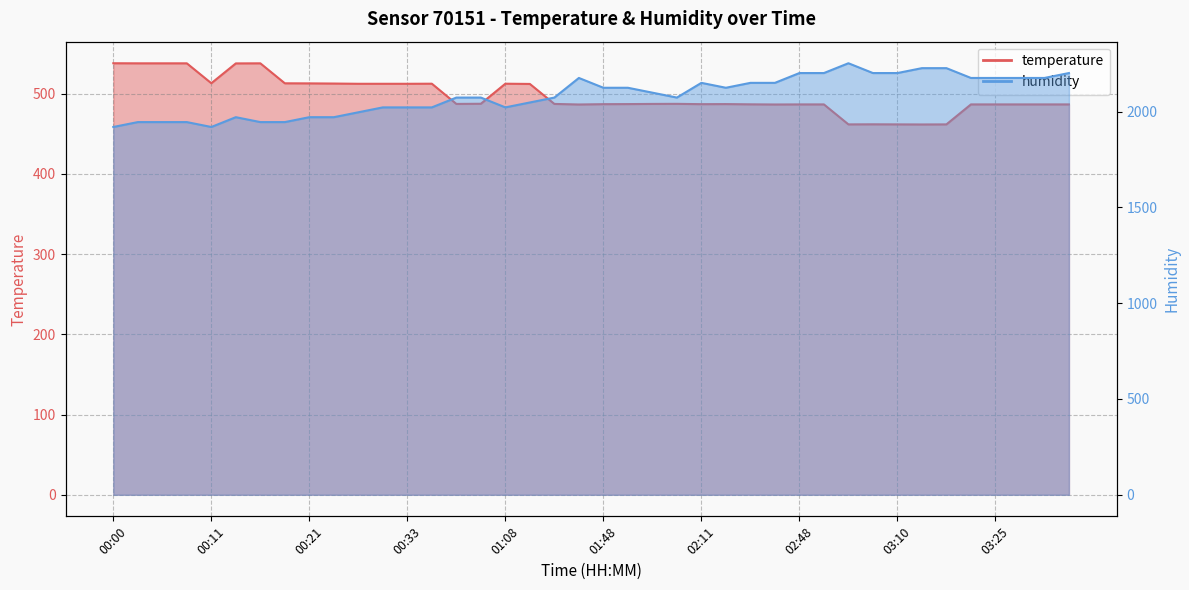

Reading left to right, transcribe all the data shown in this chart.

temperature: 537.8	537.7	537.7	537.7	512.9	537.6	537.7	512.8	512.7	512.5	512.2	512.2	512.2	512.3	487.1	487.3	512.3	512.0	487.1	486.4	486.8	486.9	487.1	487.2	486.8	486.9	486.6	486.4	486.5	486.5	461.6	461.7	461.6	461.5	461.6	486.5	486.5	486.5	486.5	486.5
humidity: 1920.0	1945.6	1945.6	1945.6	1920.0	1971.2	1945.6	1945.6	1971.2	1971.2	1996.8	2022.4	2022.4	2022.4	2073.6	2073.6	2022.4	2048.0	2073.6	2176.0	2124.8	2124.8	2099.2	2073.6	2150.4	2124.8	2150.4	2150.4	2201.6	2201.6	2252.8	2201.6	2201.6	2227.2	2227.2	2176.0	2176.0	2176.0	2176.0	2201.6